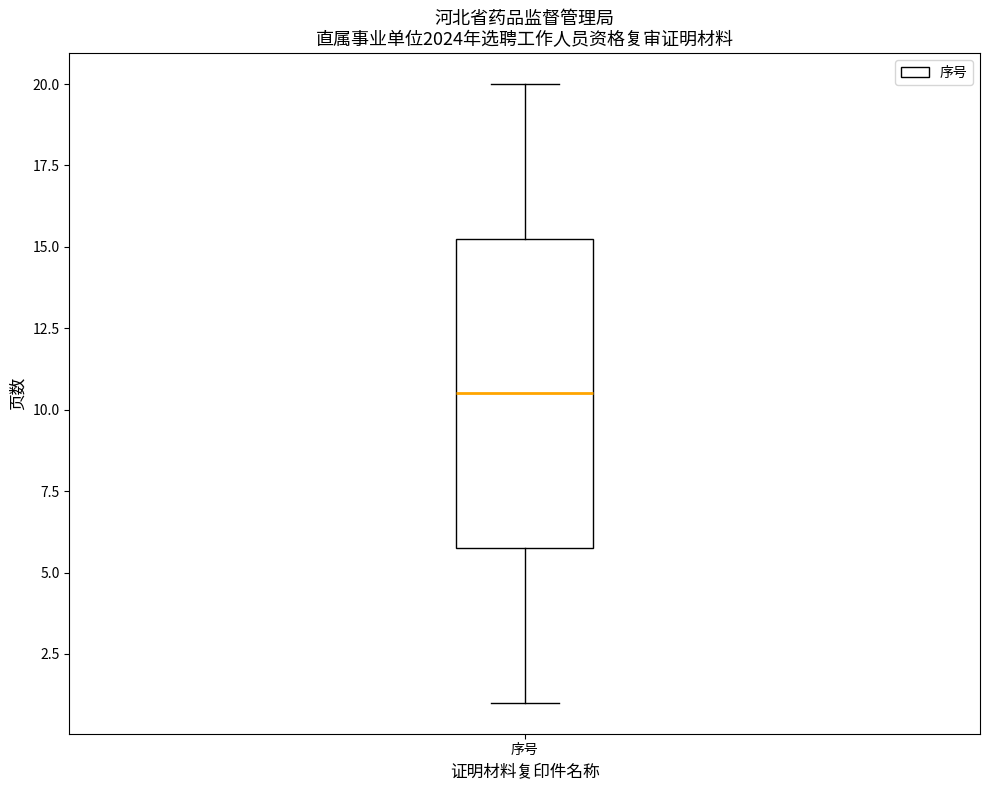

Read this box plot against the y-axis: the position of the median line, the range covered by the box, and the ends of both whiskers. The values are not printed on the chart, so give them approximately, as read against the axis.

median 10.5, box 6.0 to 15.5, whiskers 1.0 to 20.0